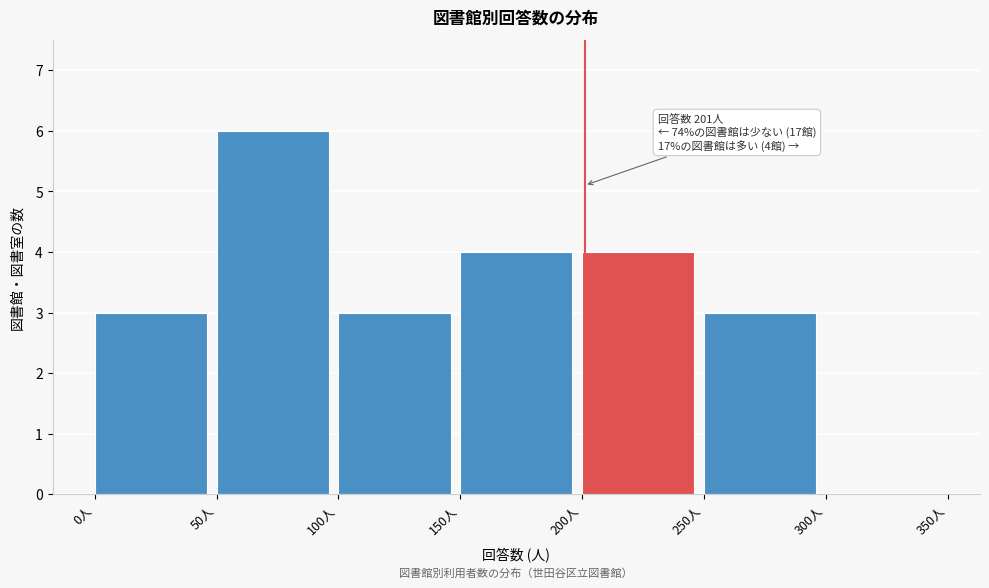

Over which range of the x-axis is the bar tallest?

50 to 100